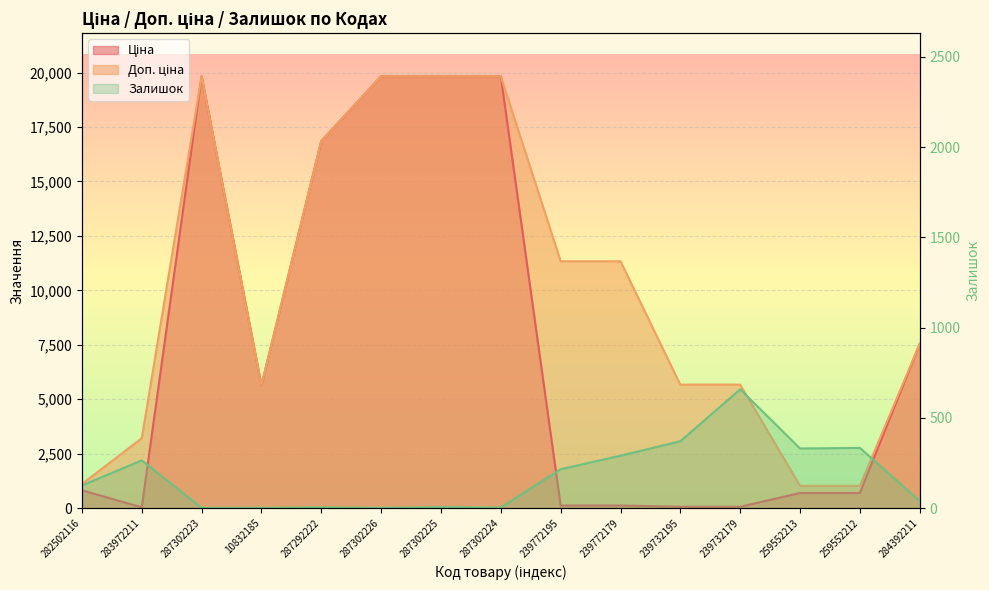

What is the total value across all series at 239732179?

6381.7